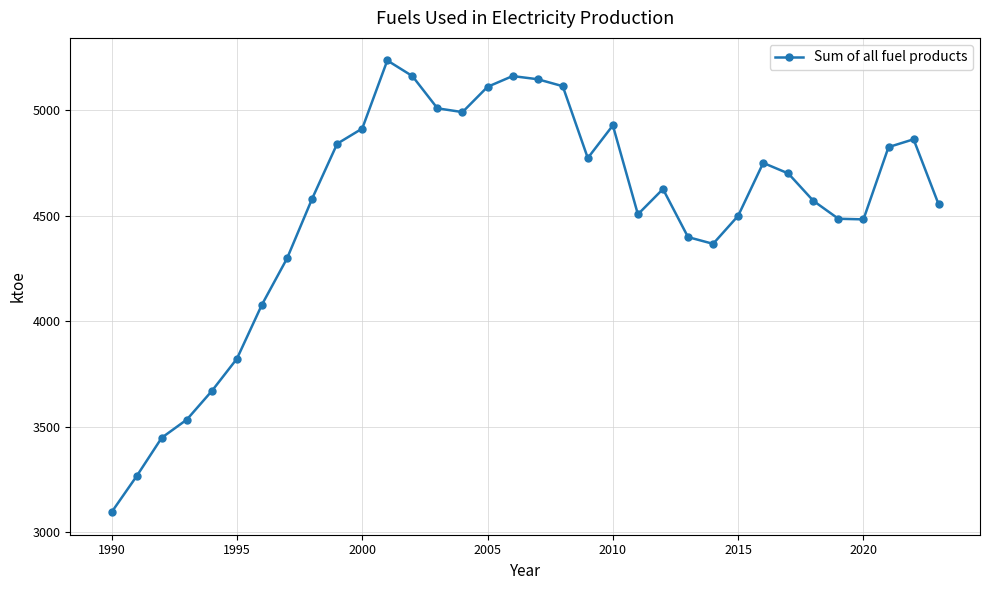

What is the smallest value displayed?

3094